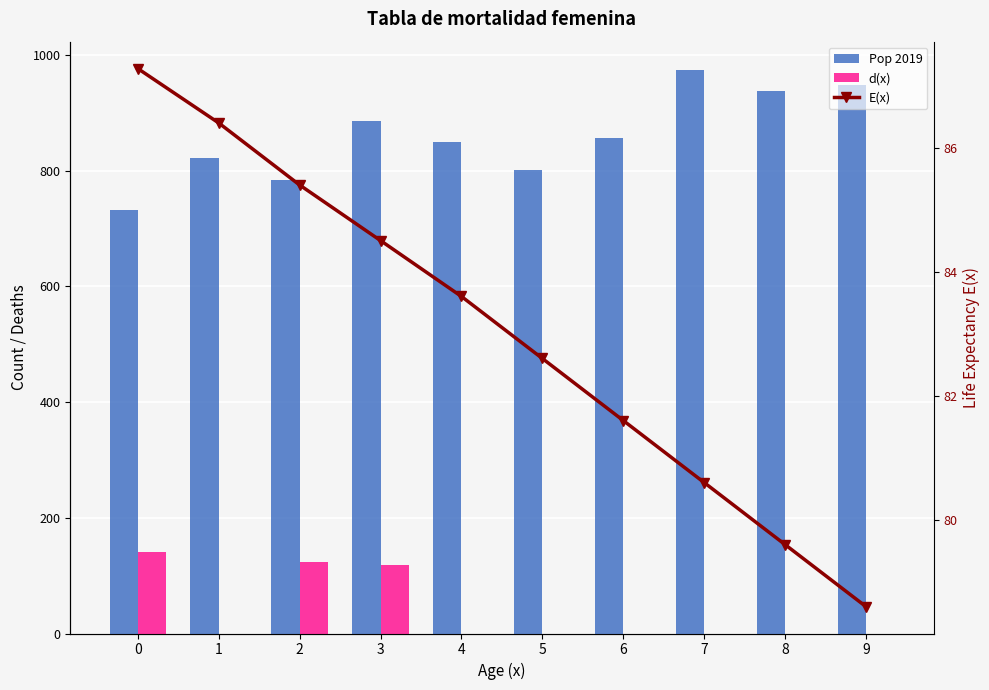

What are all the series names shown in the legend?

Pop 2019, d(x), E(x)